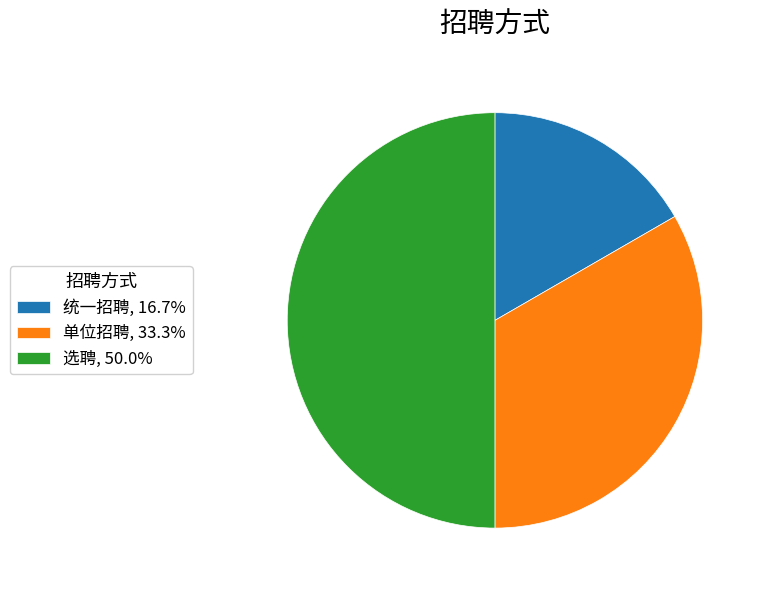

True or false: 选聘 accounts for 50% of the total.

True